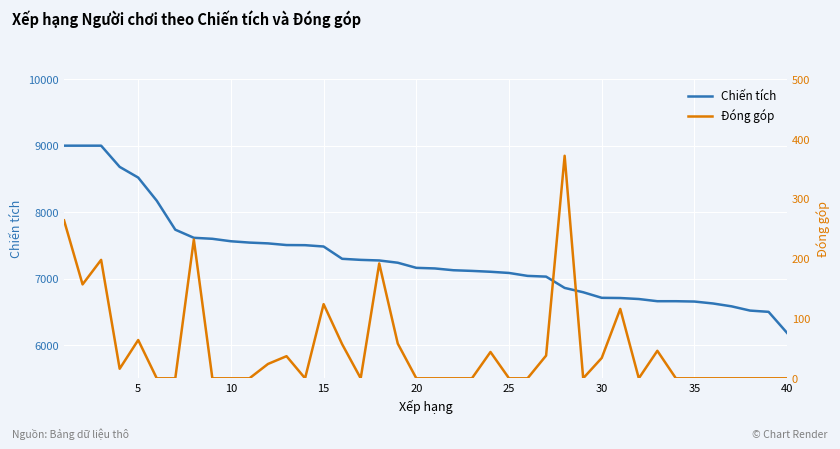

List the series in order of their peak value, lowest first.

Đóng góp, Chiến tích